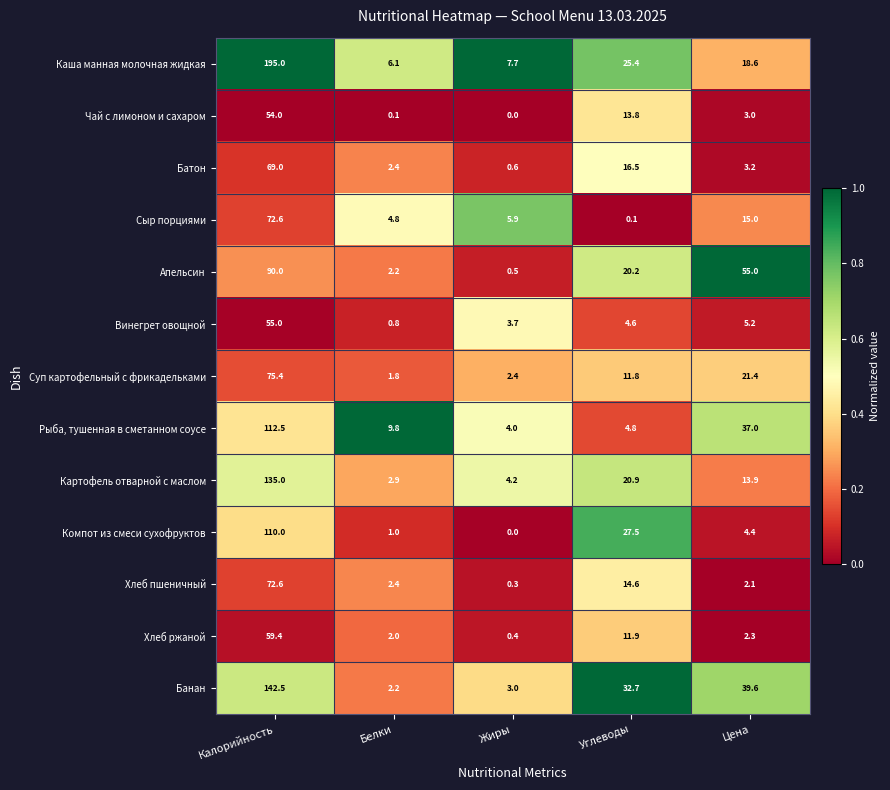

The Чай с лимоном и сахаром series shows 6.6 at Углеводы. True or false?

False